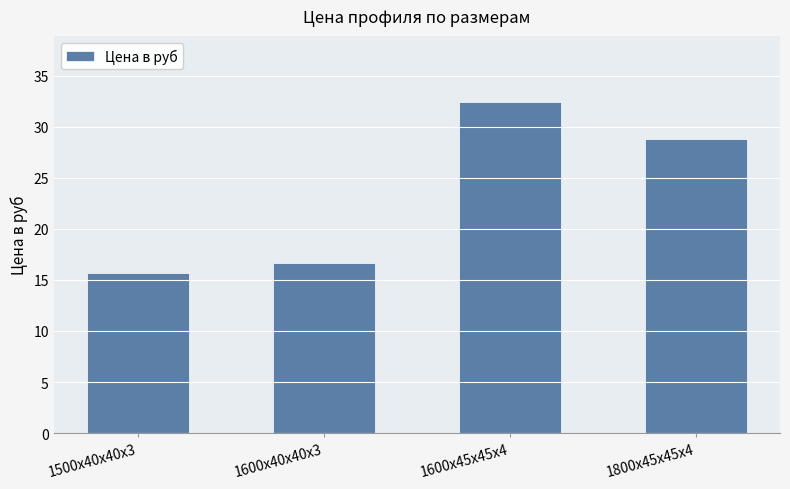

What position from the left is 1600х40х40х3?

2